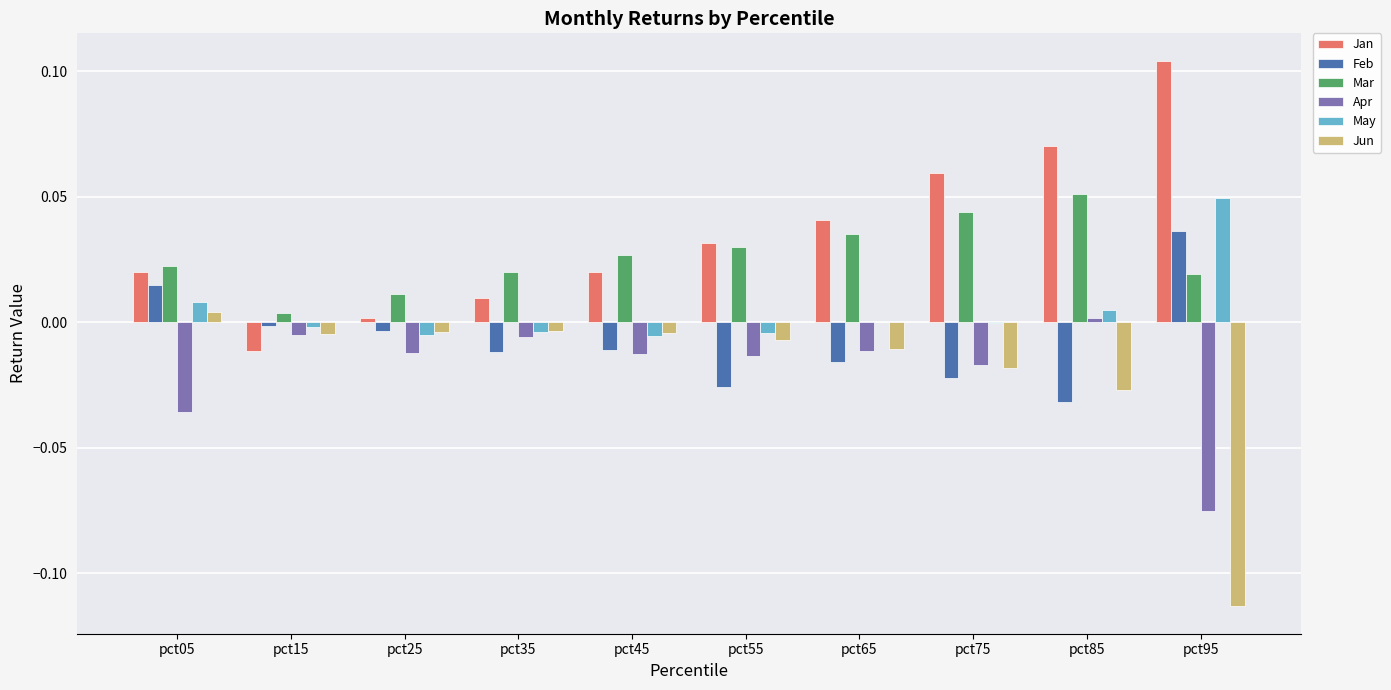

Are the bars horizontal?

No